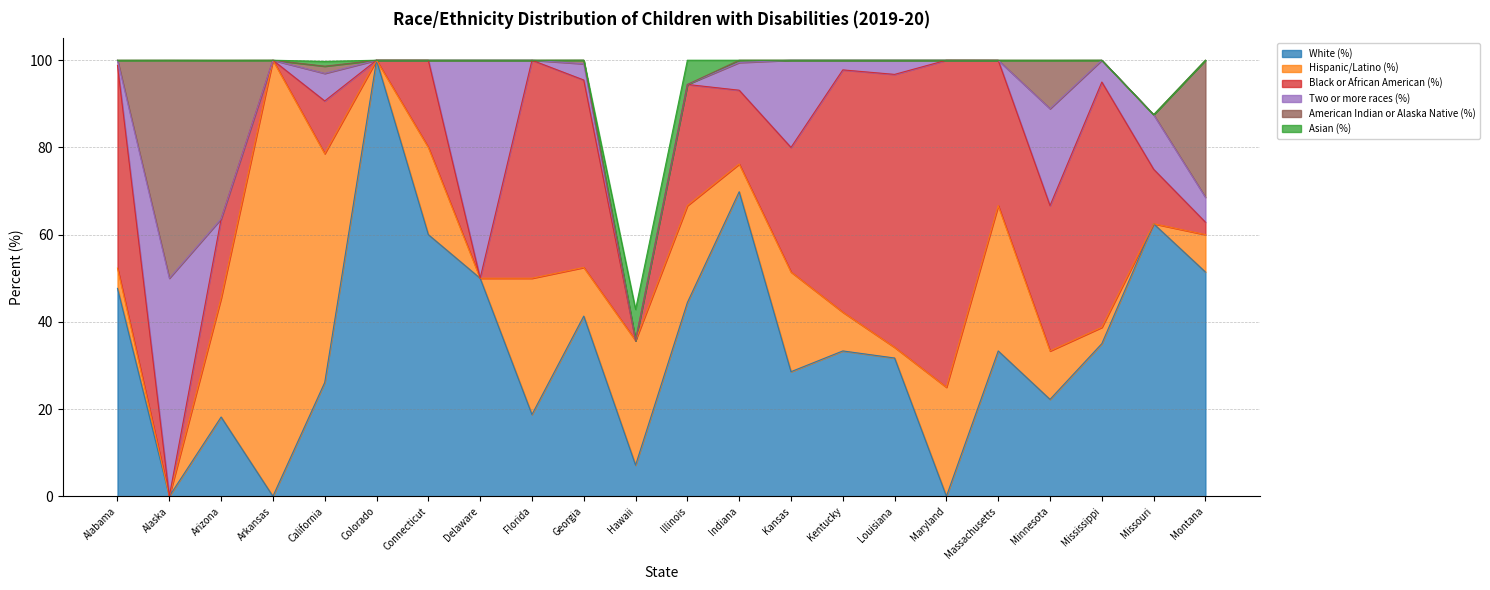

At which label does White (%) reach its peak?

Colorado